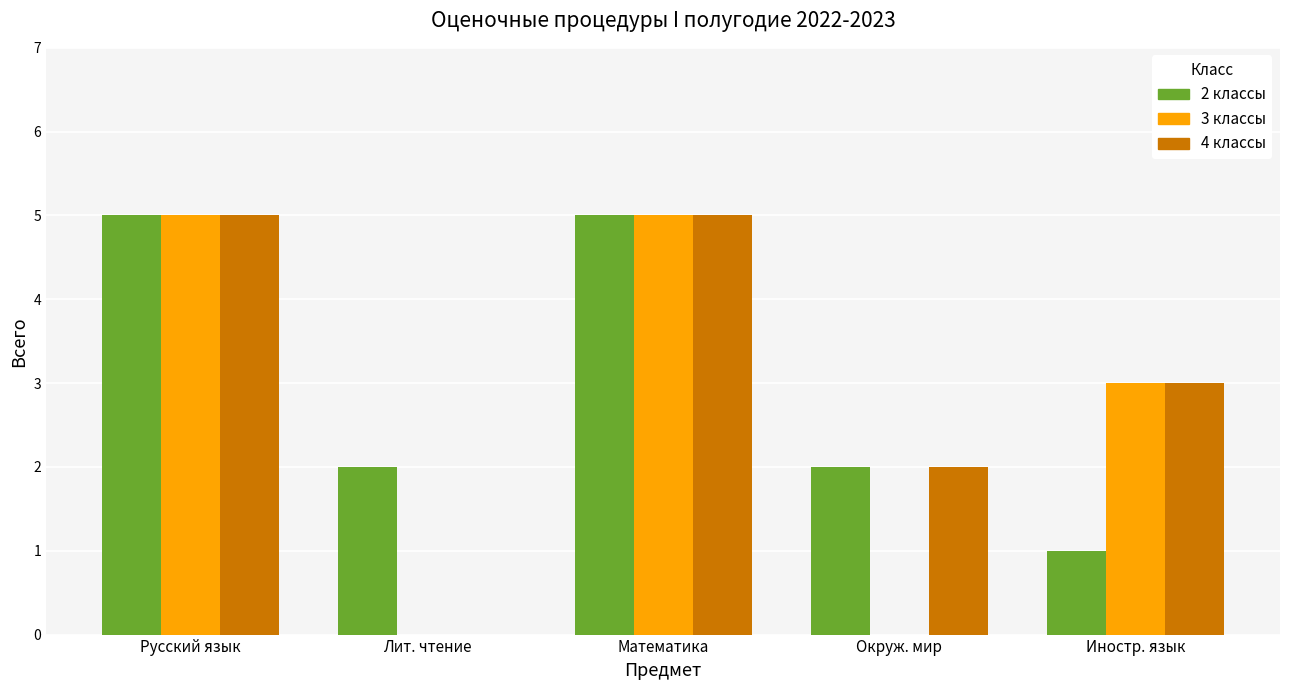

Read the 4 классы value at Русский язык.

5